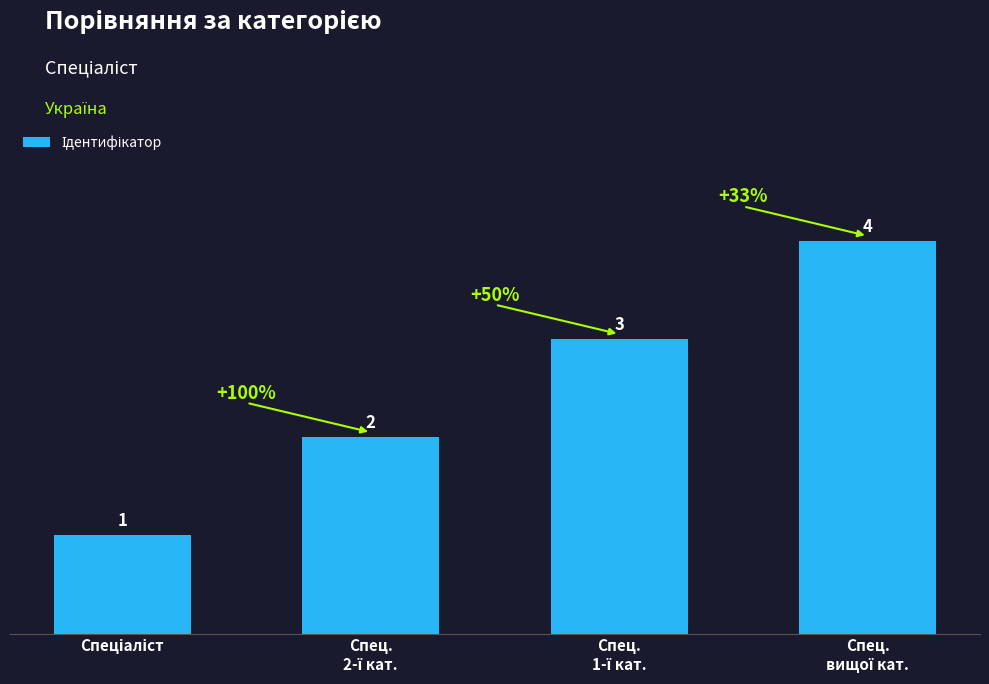

How many values are between 2 and 4?

3